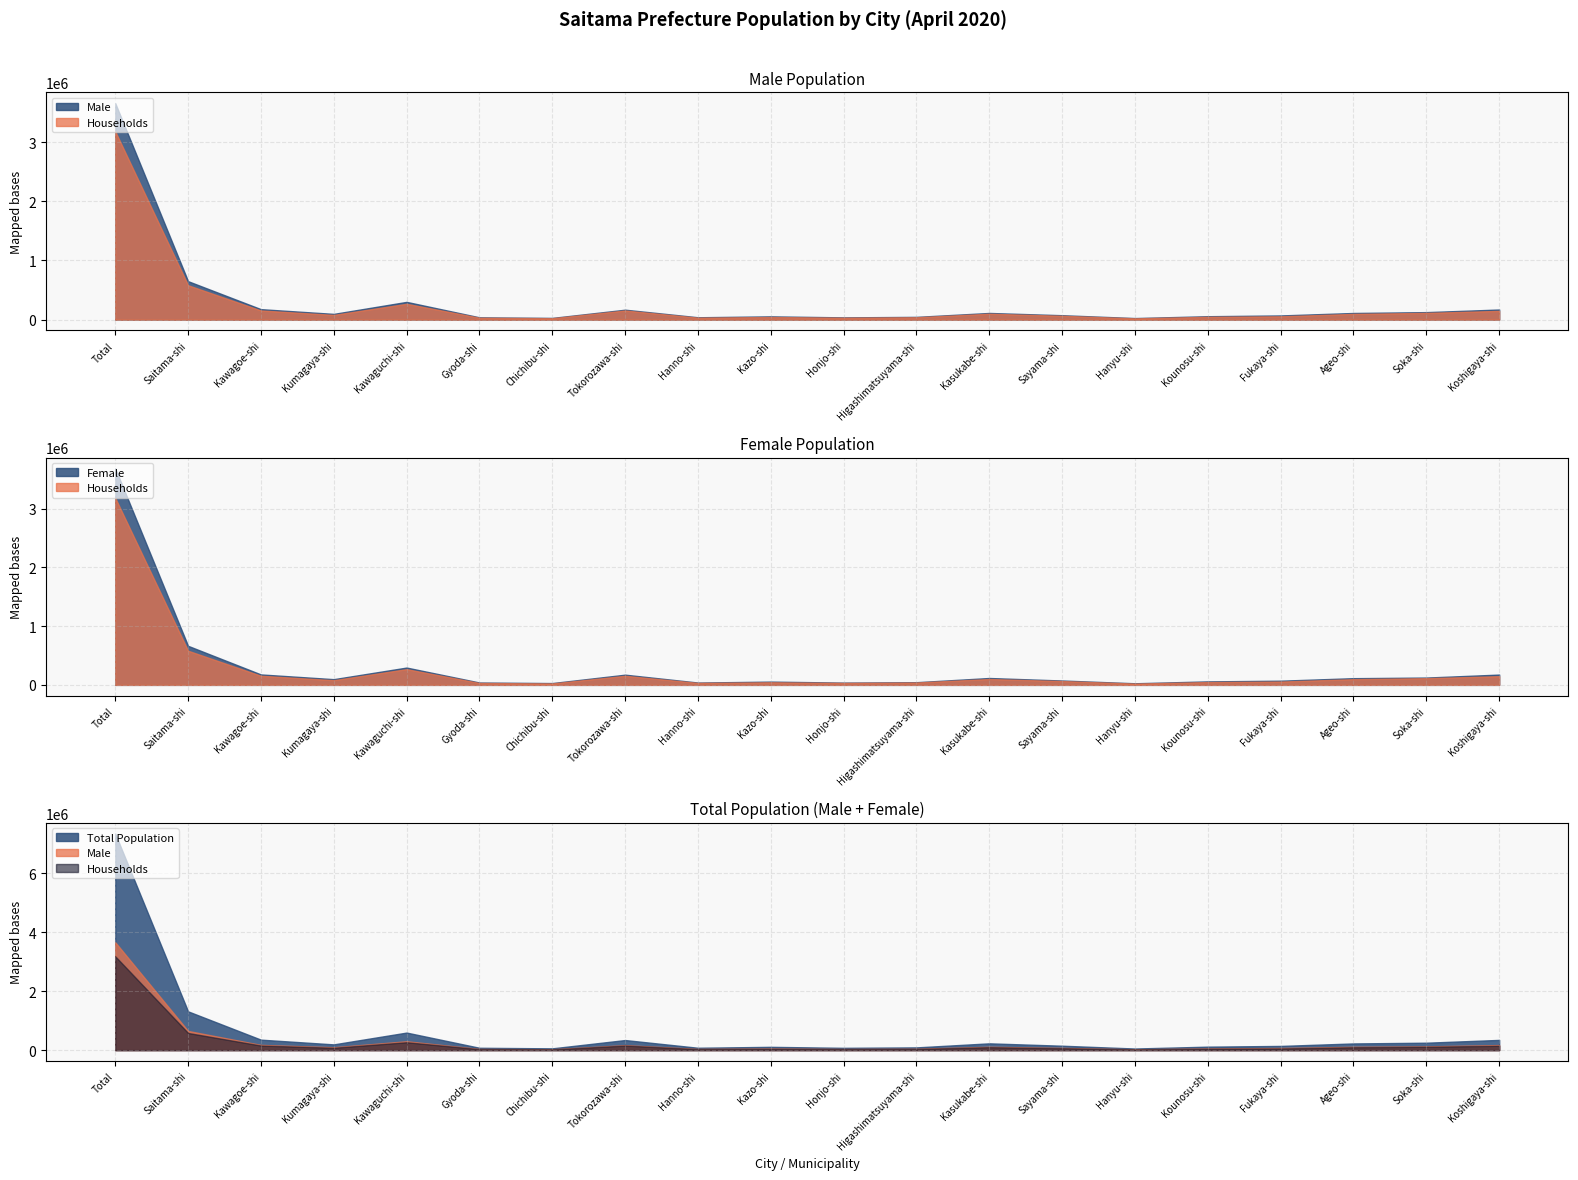

The value of Female at Chichibu-shi is 40099. True or false?

False